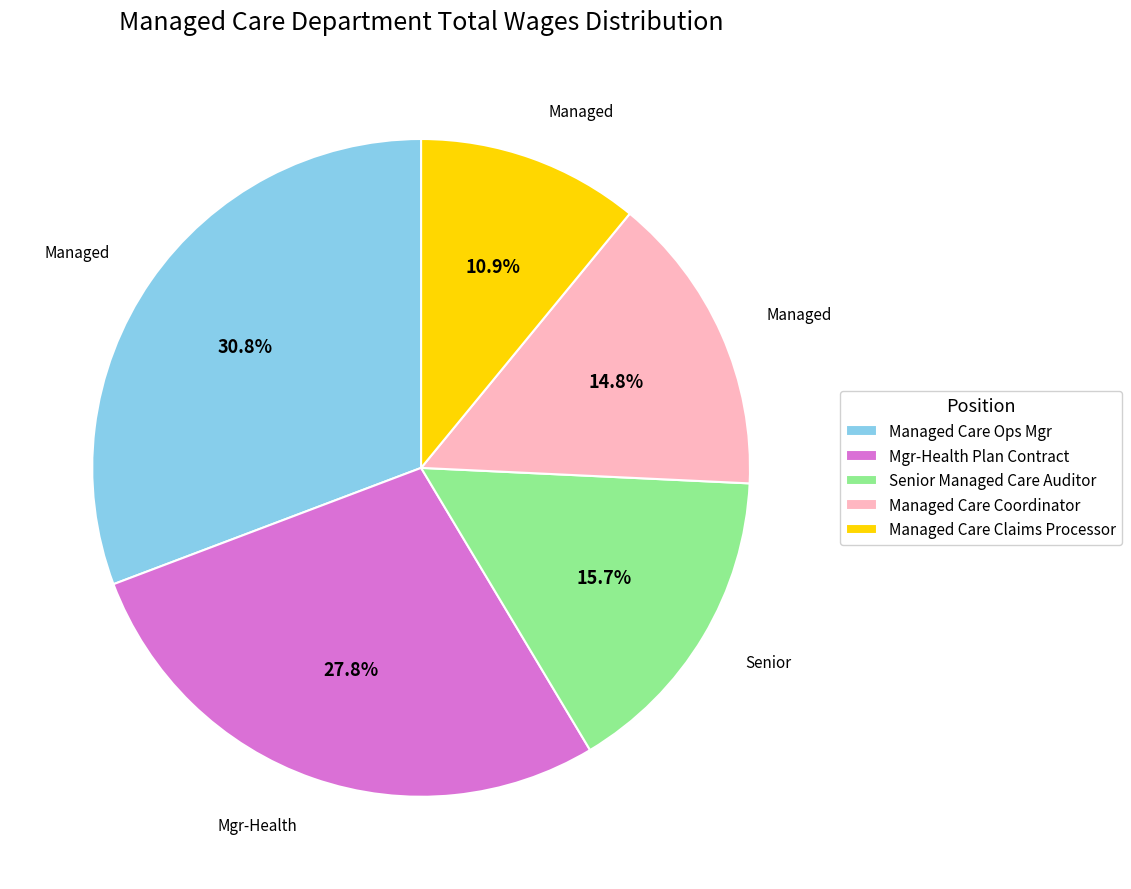

Is there any slice that represents more than half of the pie?

No